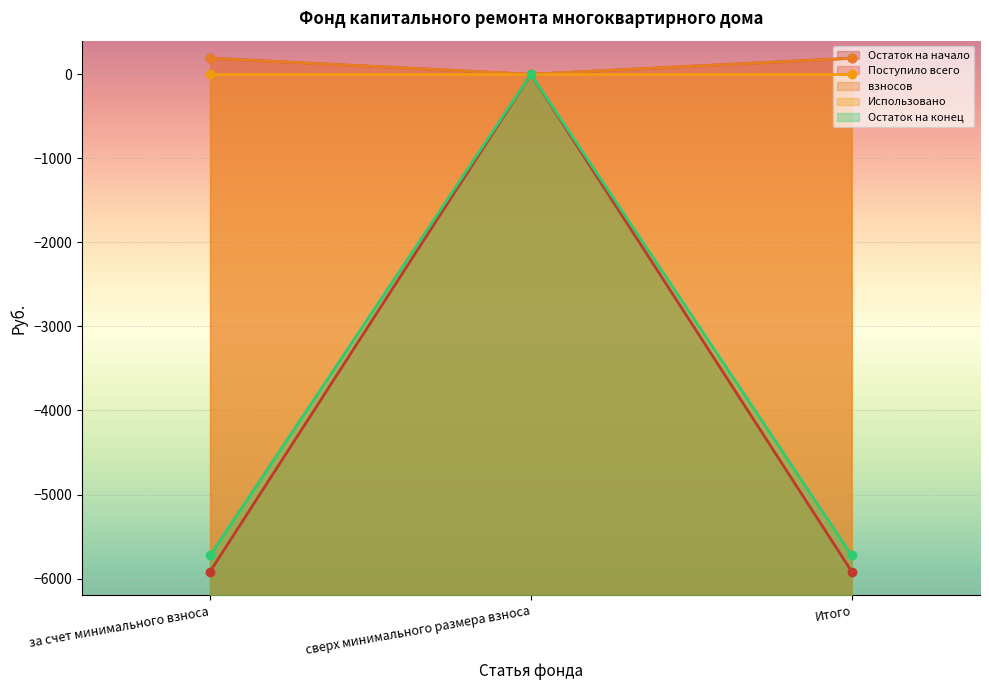

What position from the right is за счет минимального взноса?

3